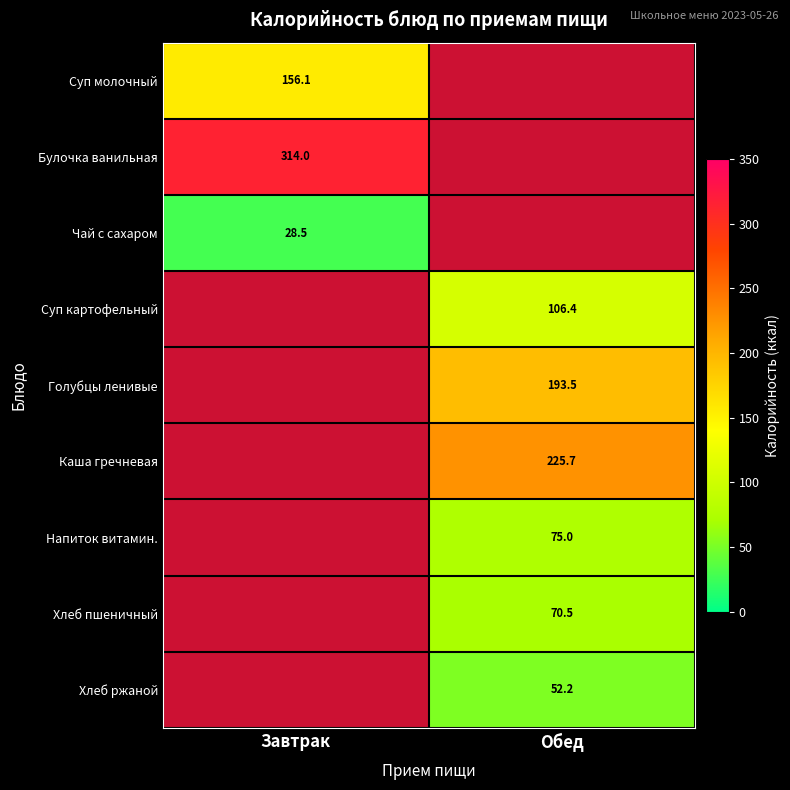

The Чай с сахаром series shows 28.5 at Завтрак. True or false?

True